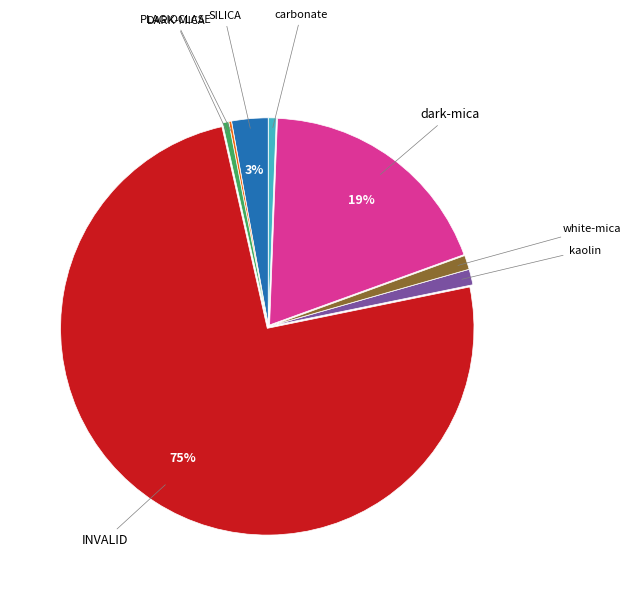

Is there any slice that represents more than half of the pie?

Yes